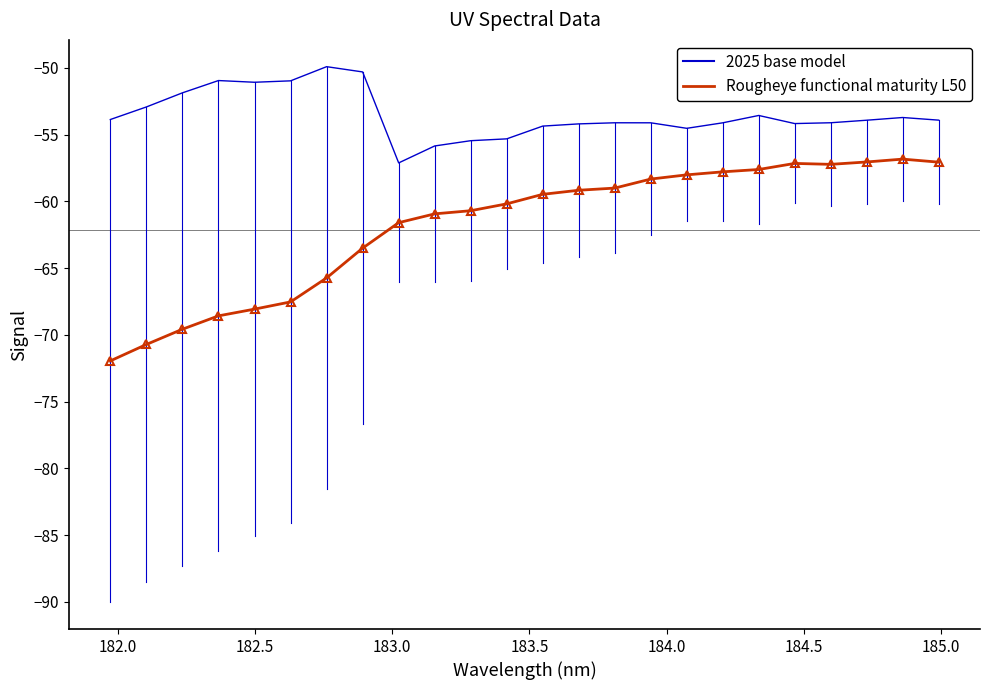

Which series has the largest total across all categories?

2025 base model